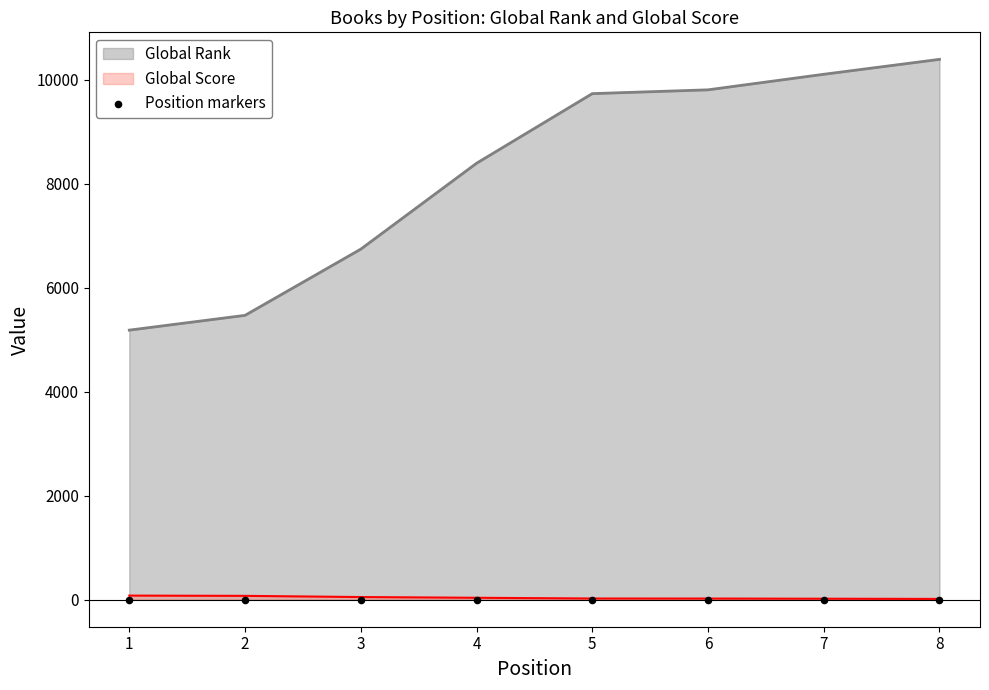

At how many categories does at least one series exceed 3198?

8